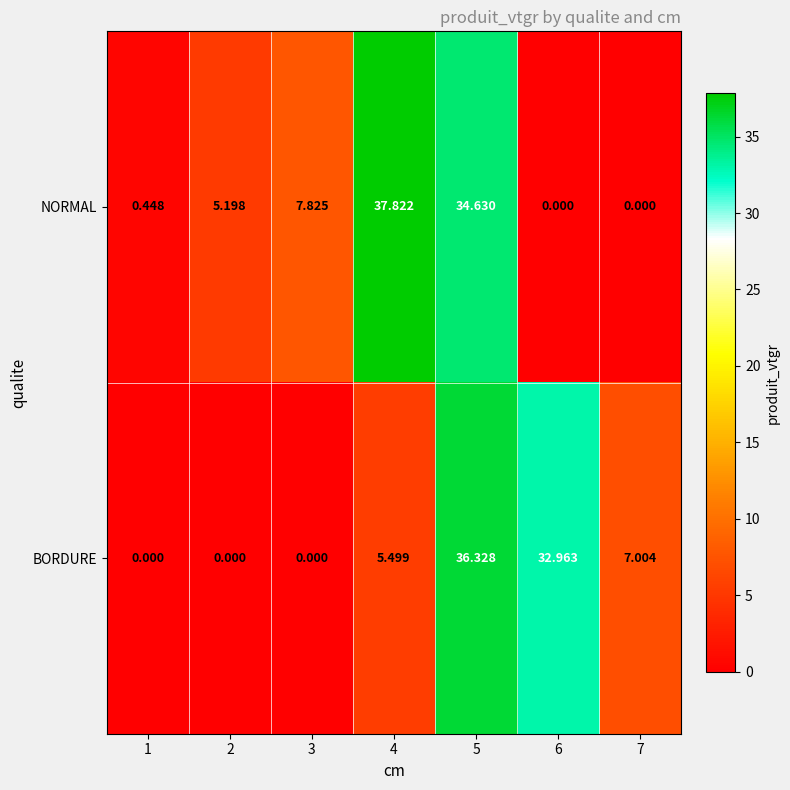

Which series changed the most between 2 and 7?

BORDURE